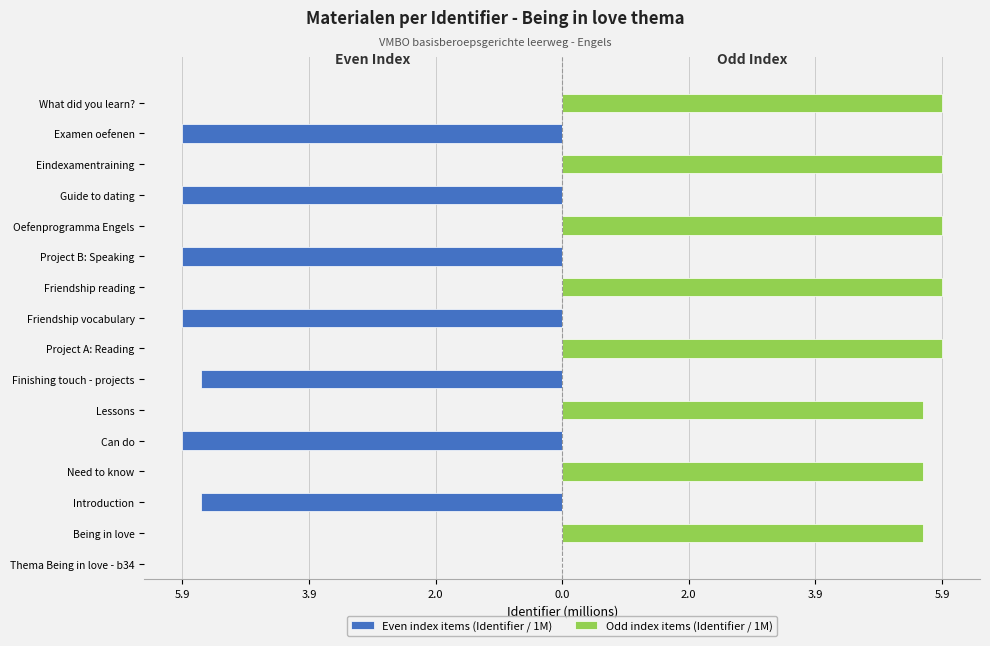

Rank the series by their maximum value, from highest to lowest.

Odd index items (Identifier / 1M), Even index items (Identifier / 1M)